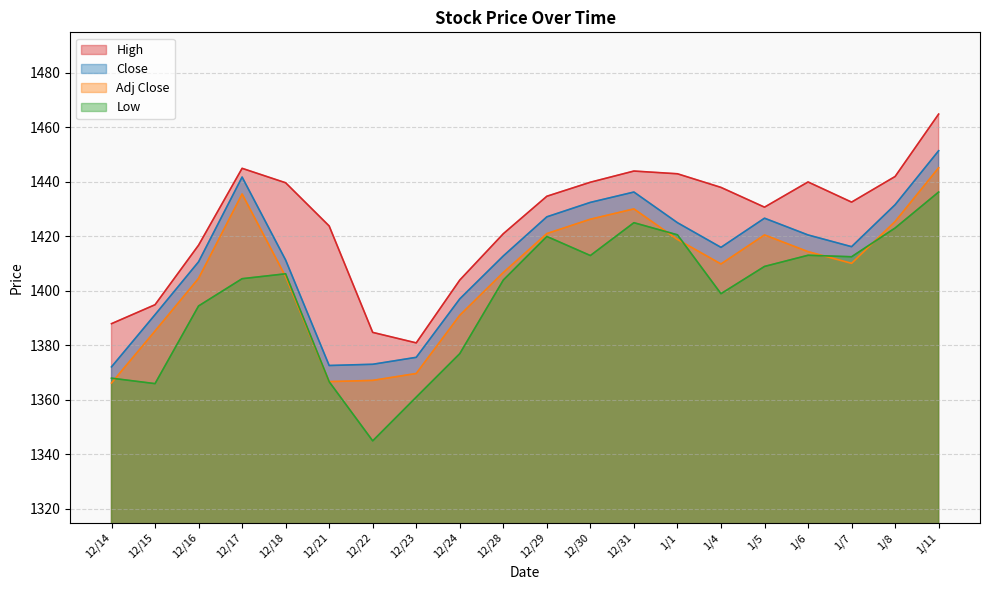

Reading left to right, list all the values displayed in this chart.

High: 1388.0	1394.9	1416.8	1445.0	1439.7	1423.8	1384.8	1380.9	1404.0	1421.0	1434.8	1439.9	1444.0	1443.0	1438.0	1430.8	1440.0	1432.6	1442.0	1464.9
Close: 1372.2	1391.3	1410.7	1441.8	1411.3	1372.7	1373.1	1375.7	1397.1	1412.8	1427.2	1432.5	1436.3	1425.1	1416.0	1426.7	1420.6	1416.2	1431.7	1451.4
Low: 1368.0	1366.0	1394.5	1404.5	1406.3	1366.7	1345.0	1361.1	1377.0	1404.0	1420.0	1413.0	1425.1	1420.6	1399.0	1409.0	1413.1	1412.6	1423.1	1436.3
Adj Close: 1366.2	1385.3	1404.6	1435.6	1405.3	1366.7	1367.2	1369.7	1391.1	1406.8	1421.0	1426.3	1430.1	1418.9	1409.9	1420.6	1414.4	1410.1	1425.5	1445.2